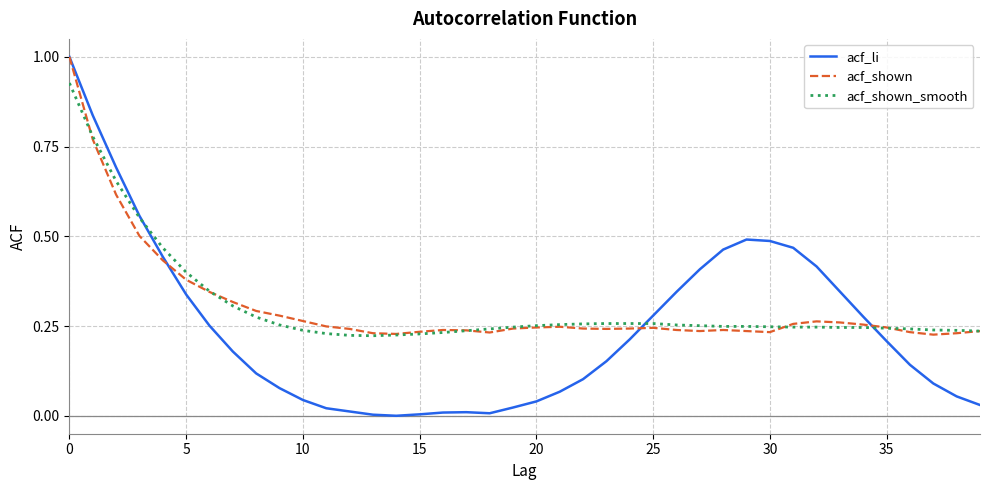

True or false: acf_li and acf_shown cross at least once.

True